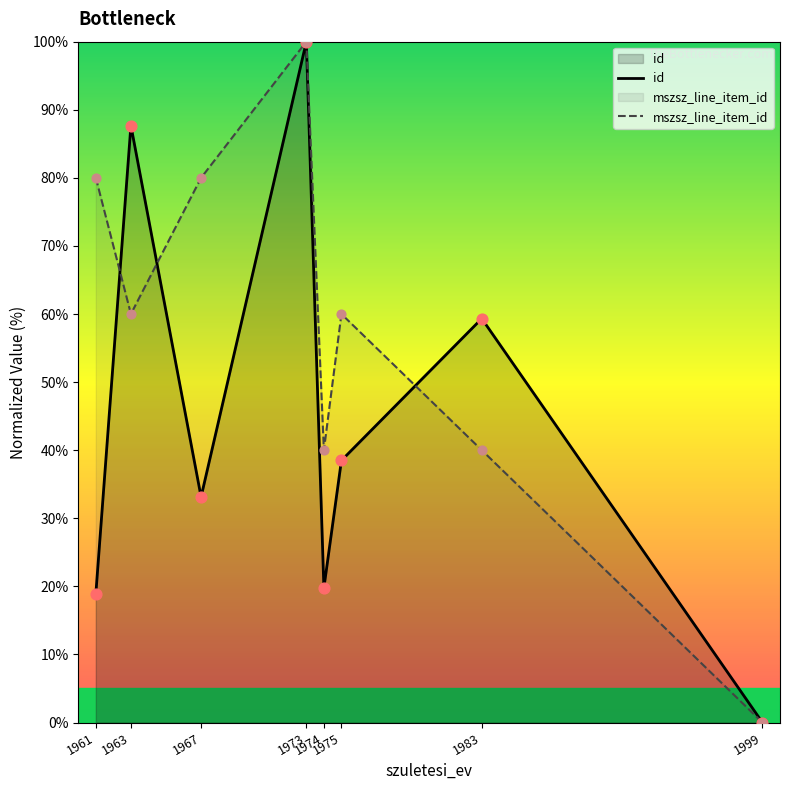

Which series has the largest total across all categories?

mszsz_line_item_id